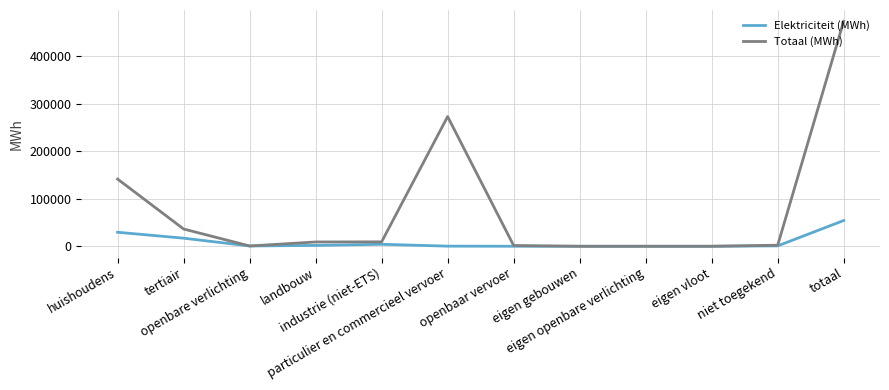

List the series in order of their overall mean, highest first.

Totaal (MWh), Elektriciteit (MWh)